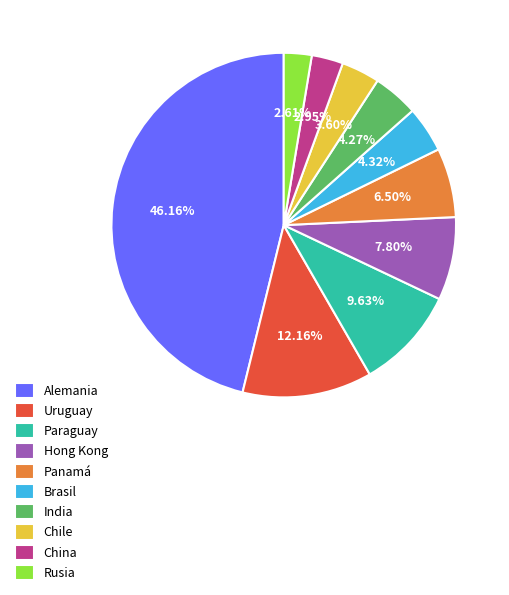

Does any single category account for the majority?

No